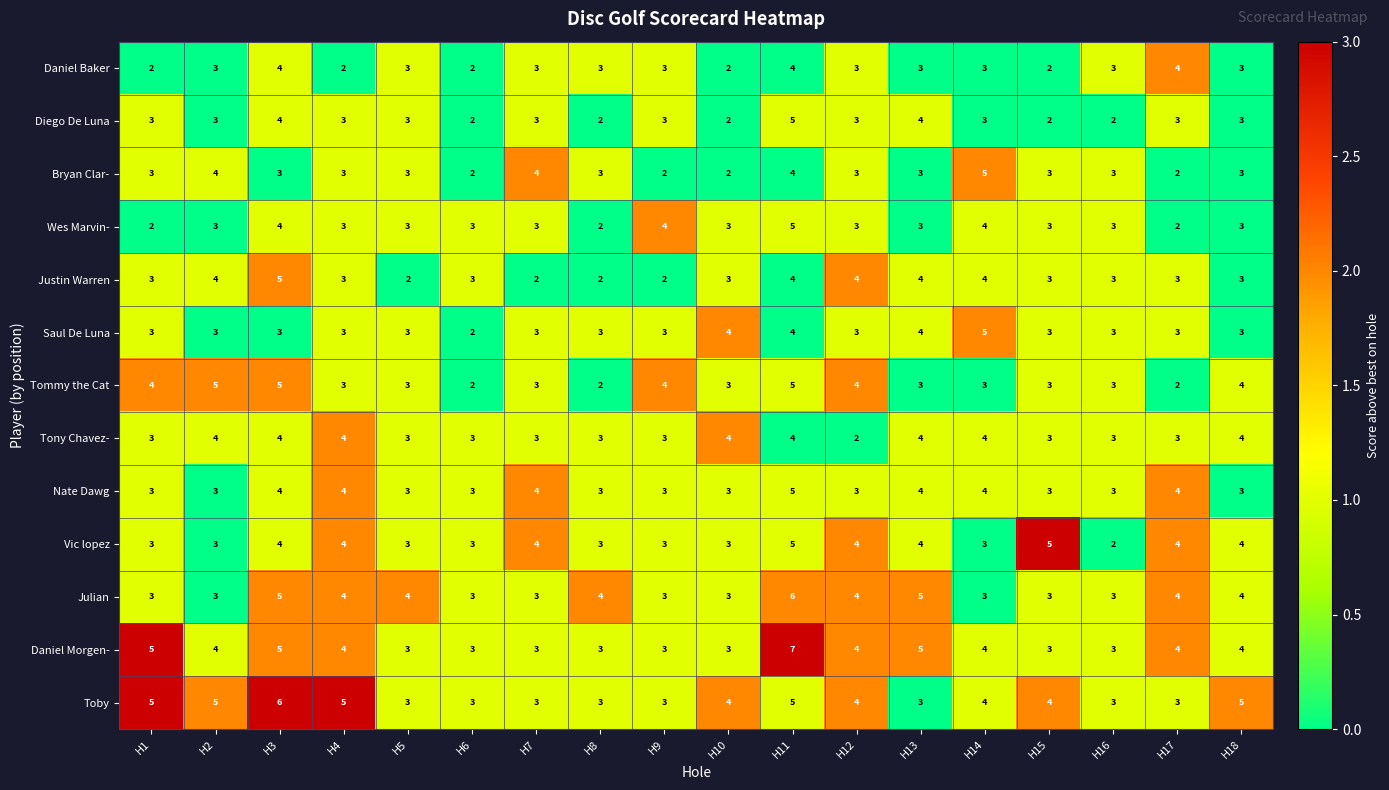

What is the difference between the maximum and minimum values in the Justin Warren series?

3